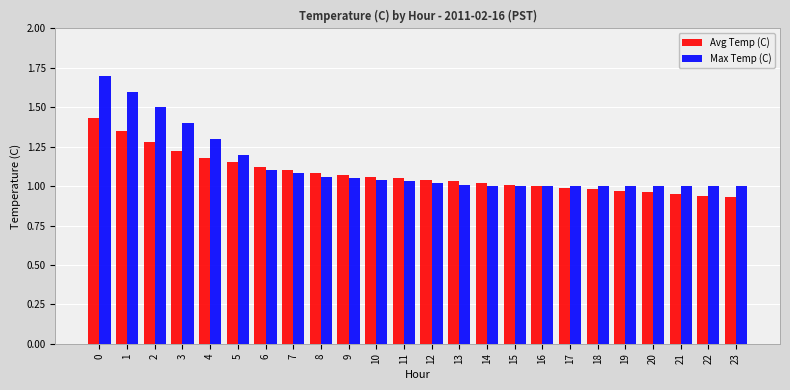

Between 0 and 16, which series saw the biggest shift?

Max Temp (C)